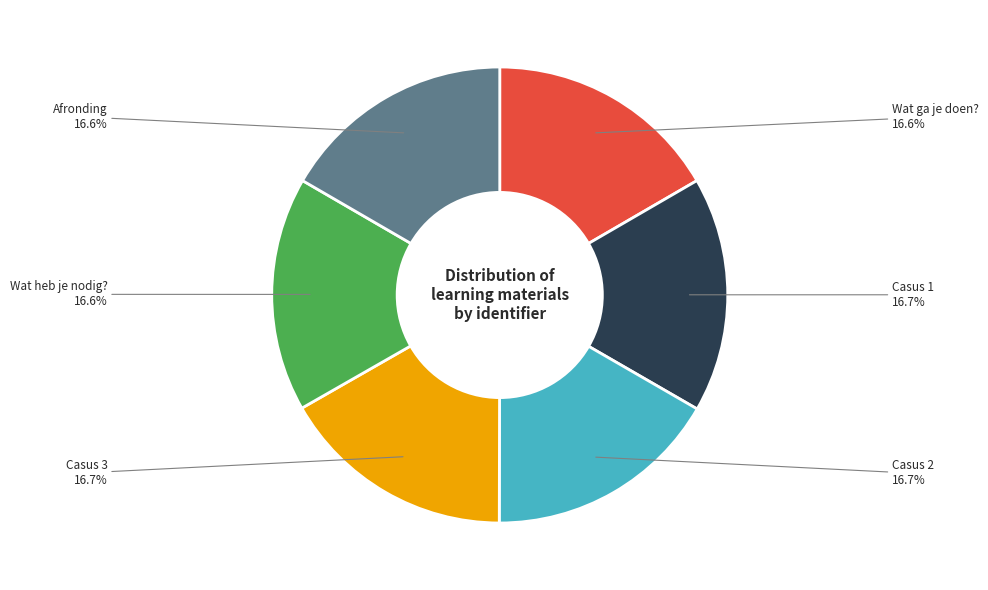

How many segments does this pie chart have?

6